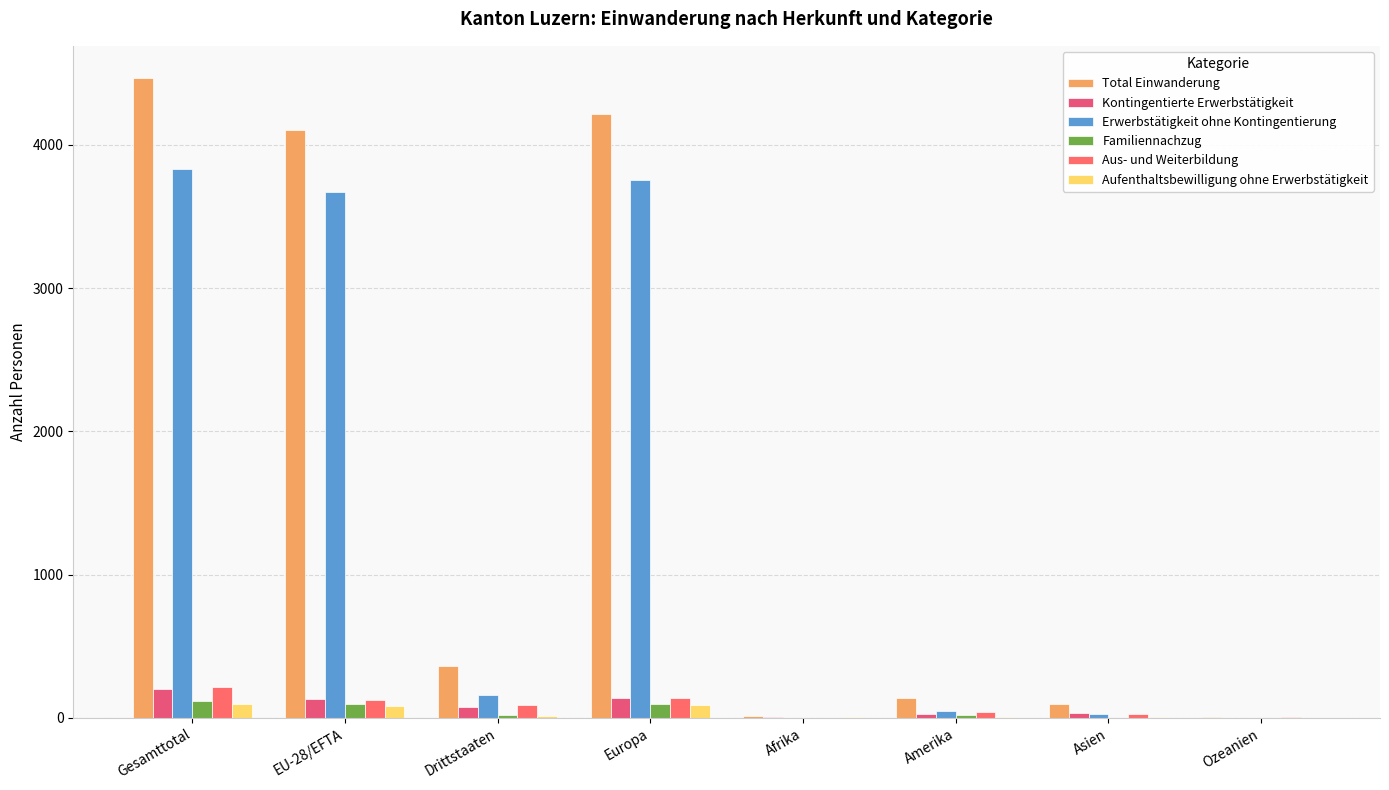

How many categories are shown in the chart?

8